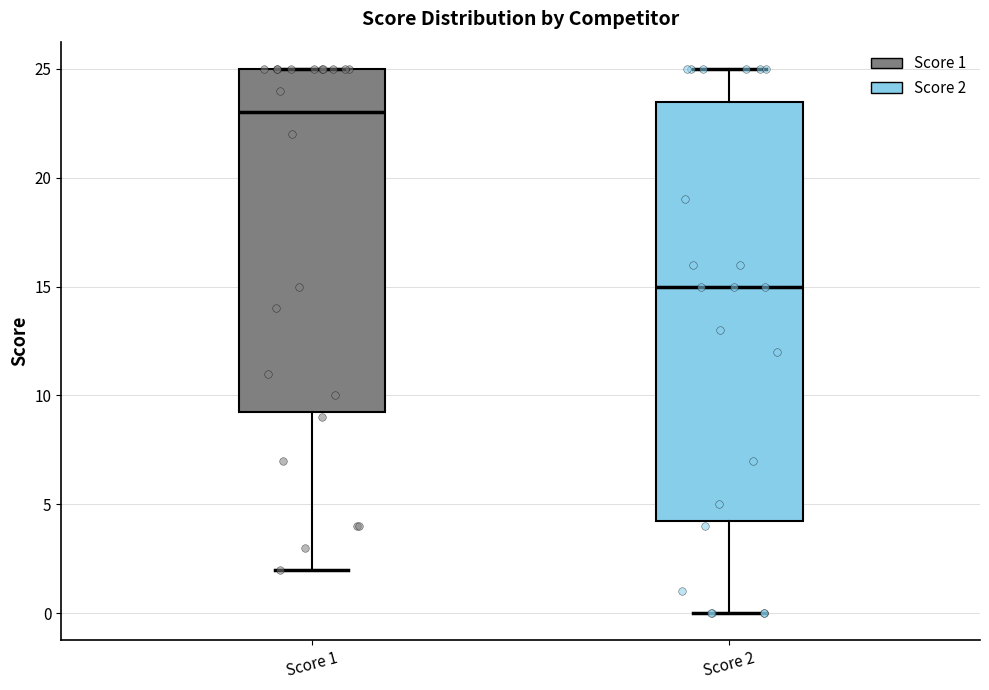

Which box is the tallest, from its lower edge to its upper edge?

Score 2